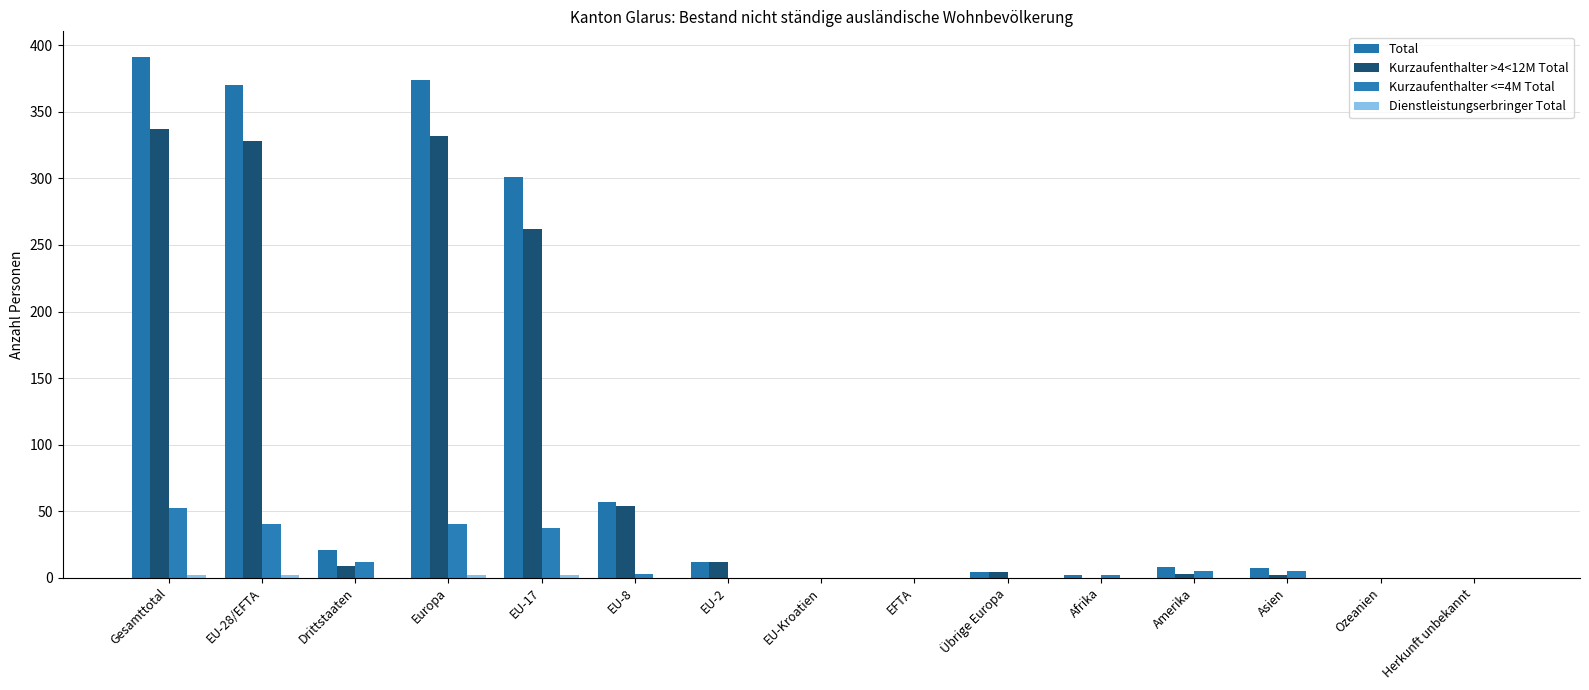

What is the difference between the maximum and second lowest values in the Kurzaufenthalter >4<12M Total series?

337